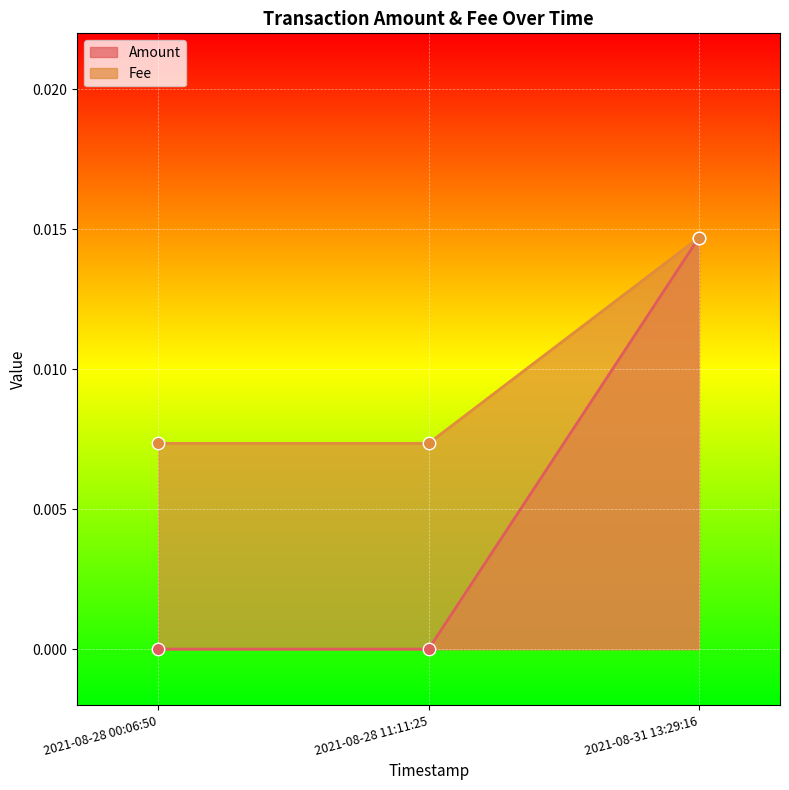

What are all the series names shown in the legend?

Amount, Fee